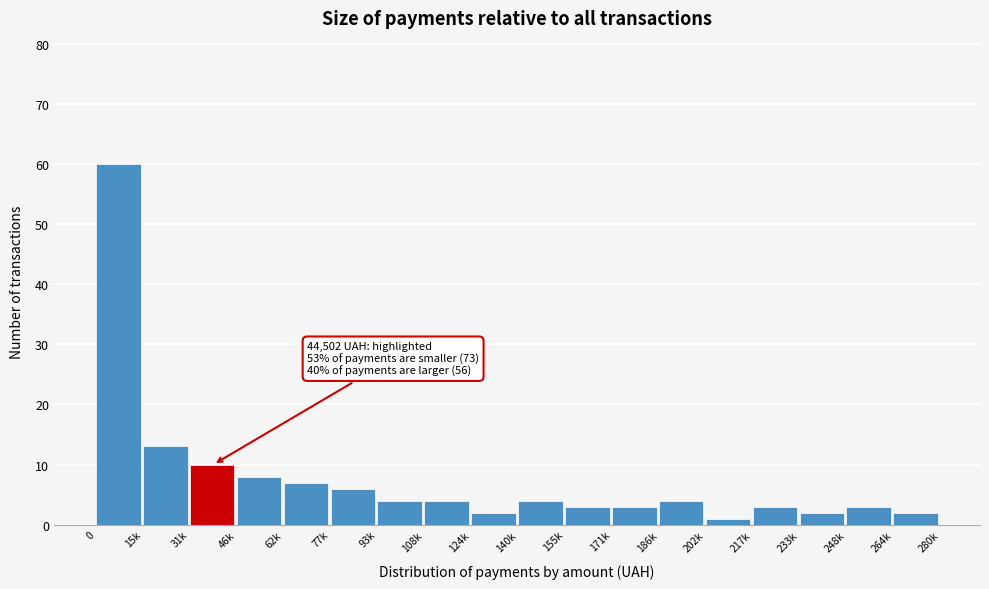

Reading right to left, transcribe all the data shown in this chart.

2	3	2	3	1	4	3	3	4	2	4	4	6	7	8	10	13	60